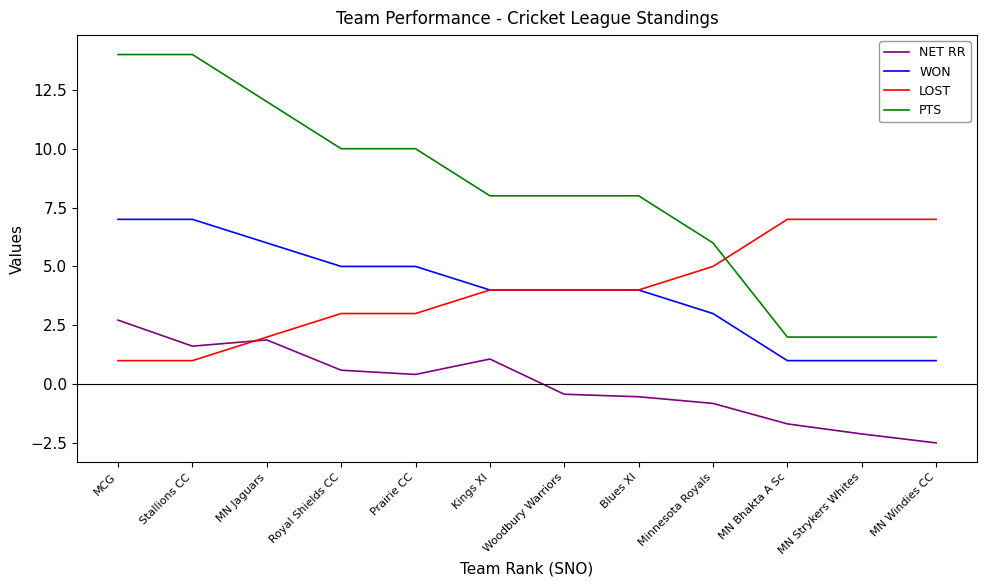

What are all the series names shown in the legend?

NET RR, WON, LOST, PTS